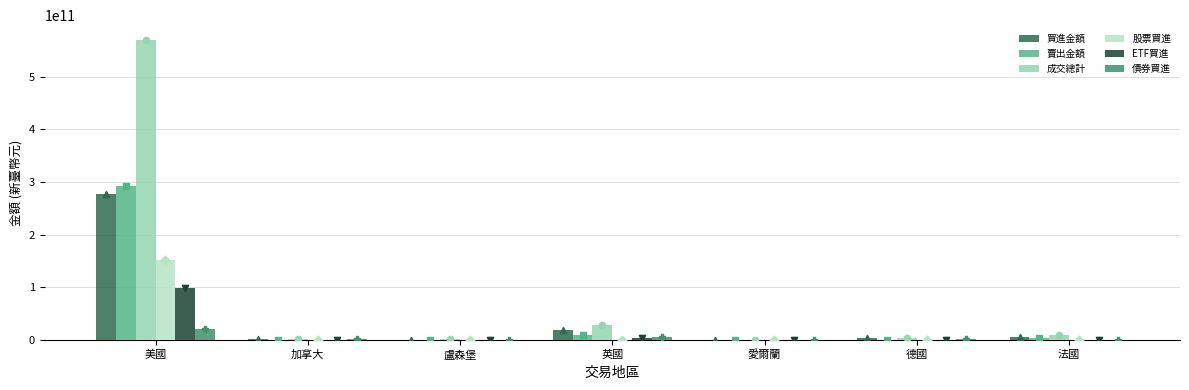

Which series reaches the minimum Y coordinate?

股票買進